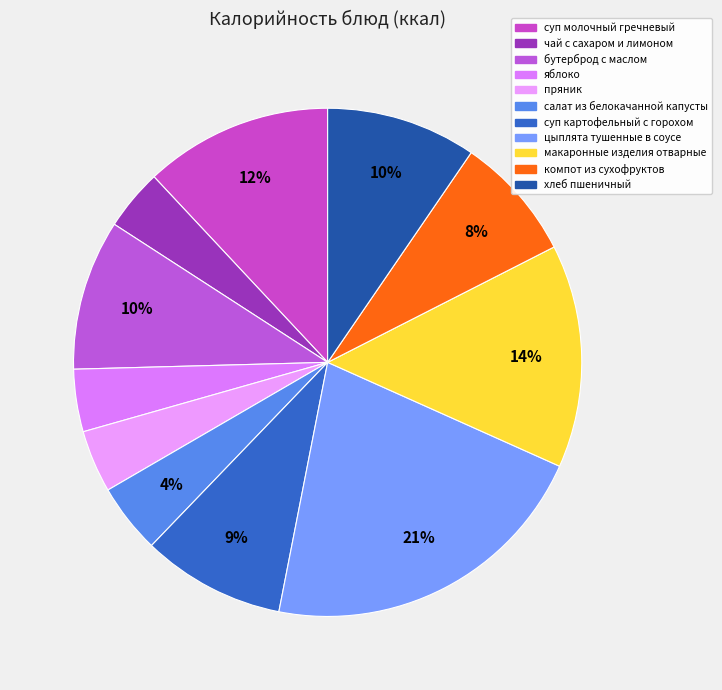

Rank the categories by value from lowest to highest.

чай с сахаром и лимоном, яблоко, пряник, салат из белокачанной капусты, компот из сухофруктов, суп картофельный с горохом, хлеб пшеничный, бутерброд с маслом, суп молочный гречневый, макаронные изделия отварные, цыплята тушенные в соусе